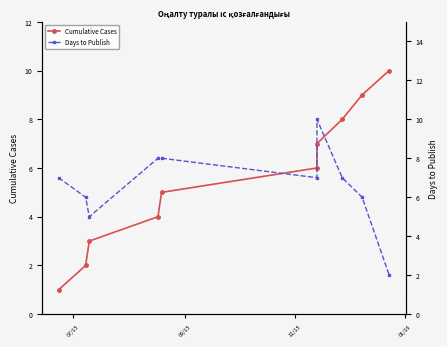

Rank the series by their maximum value, from lowest to highest.

Cumulative Cases, Days to Publish